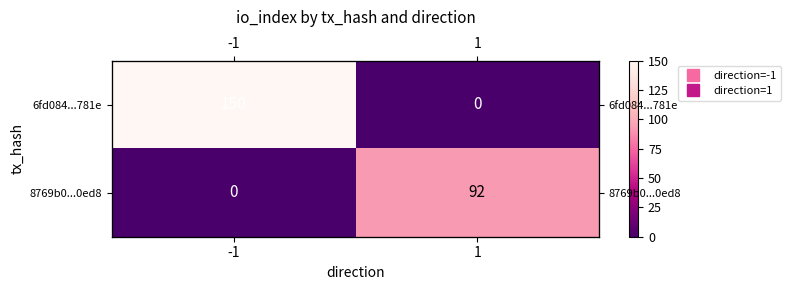

List the series in order of their peak value, highest first.

6fd084...781e, 8769b0...0ed8